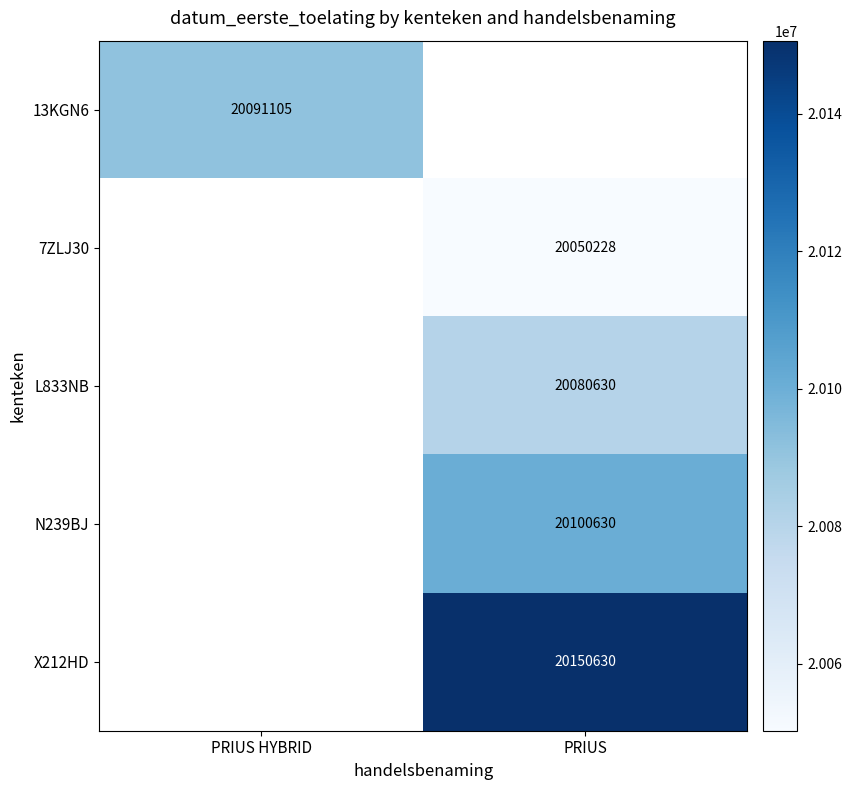

How many series are shown in this chart?

5